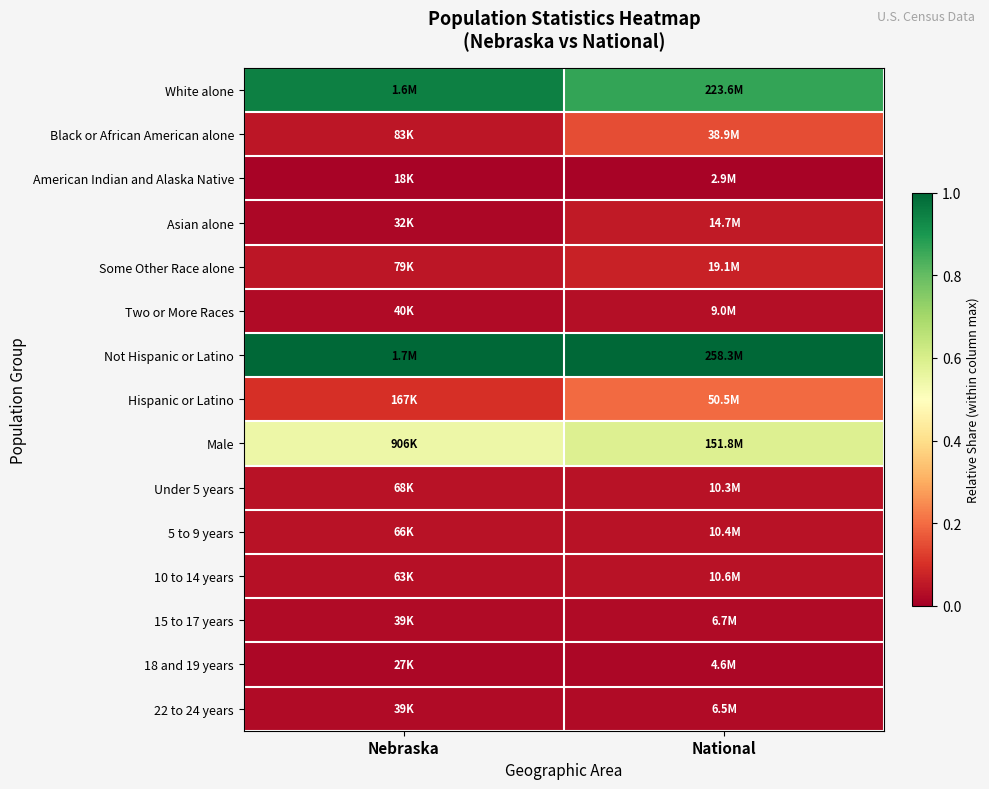

Reading right to left, transcribe all the data shown in this chart.

White alone: National=0.9	Nebraska=0.9
Black or African American alone: National=0.2	Nebraska=0.0
American Indian and Alaska Native: National=0.0	Nebraska=0.0
Asian alone: National=0.1	Nebraska=0.0
Some Other Race alone: National=0.1	Nebraska=0.0
Two or More Races: National=0.0	Nebraska=0.0
Not Hispanic or Latino: National=1.0	Nebraska=1.0
Hispanic or Latino: National=0.2	Nebraska=0.1
Male: National=0.6	Nebraska=0.5
Under 5 years: National=0.0	Nebraska=0.0
5 to 9 years: National=0.0	Nebraska=0.0
10 to 14 years: National=0.0	Nebraska=0.0
15 to 17 years: National=0.0	Nebraska=0.0
18 and 19 years: National=0.0	Nebraska=0.0
22 to 24 years: National=0.0	Nebraska=0.0